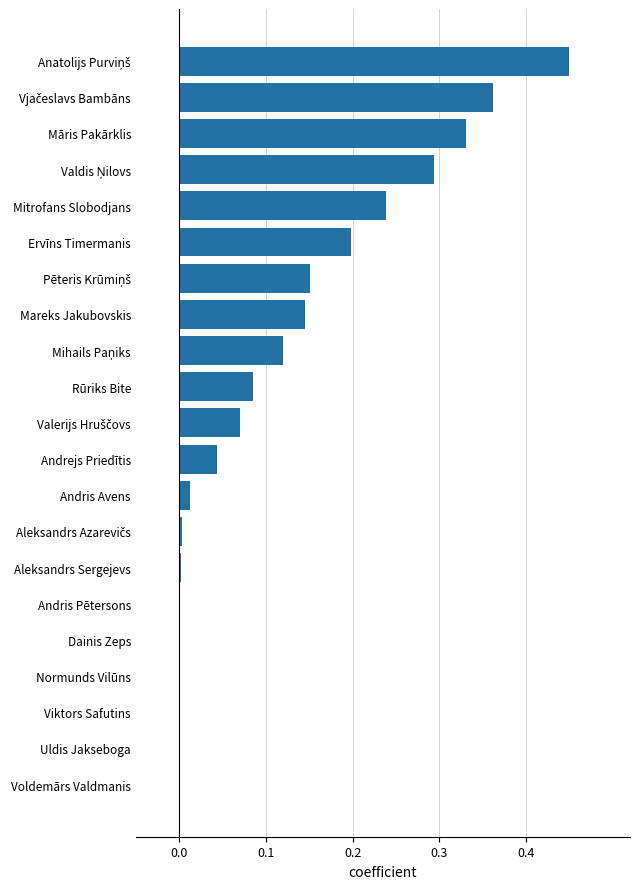

Is it true that the value at Normunds Vilūns is 0.0?

True